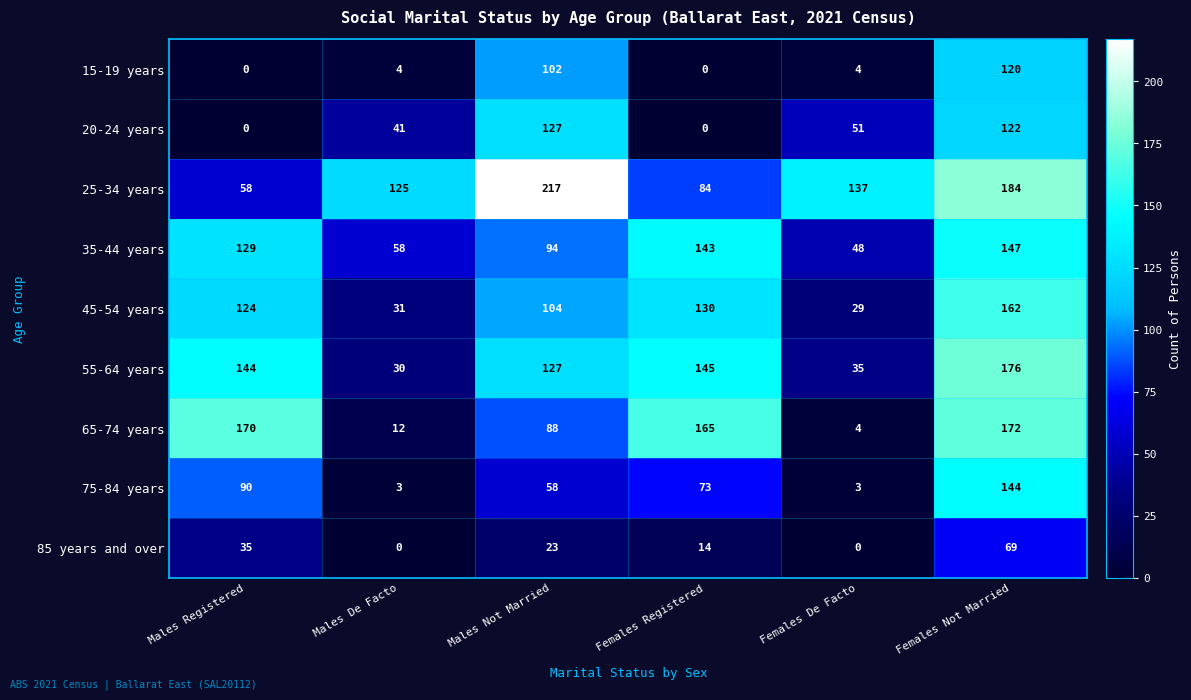

At which label does 45-54 years reach its peak?

Females Not Married